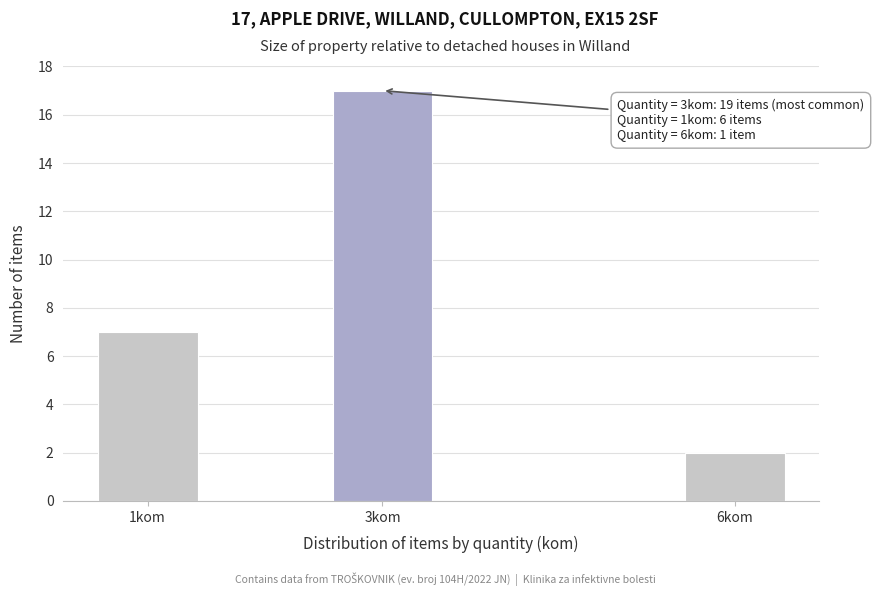

Reading right to left, transcribe all the data shown in this chart.

2	17	7